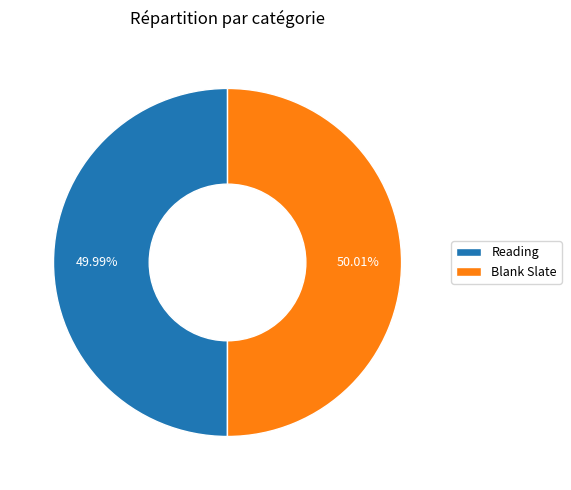

Approximately how many times larger is the value at Blank Slate compared to Reading?

1.0